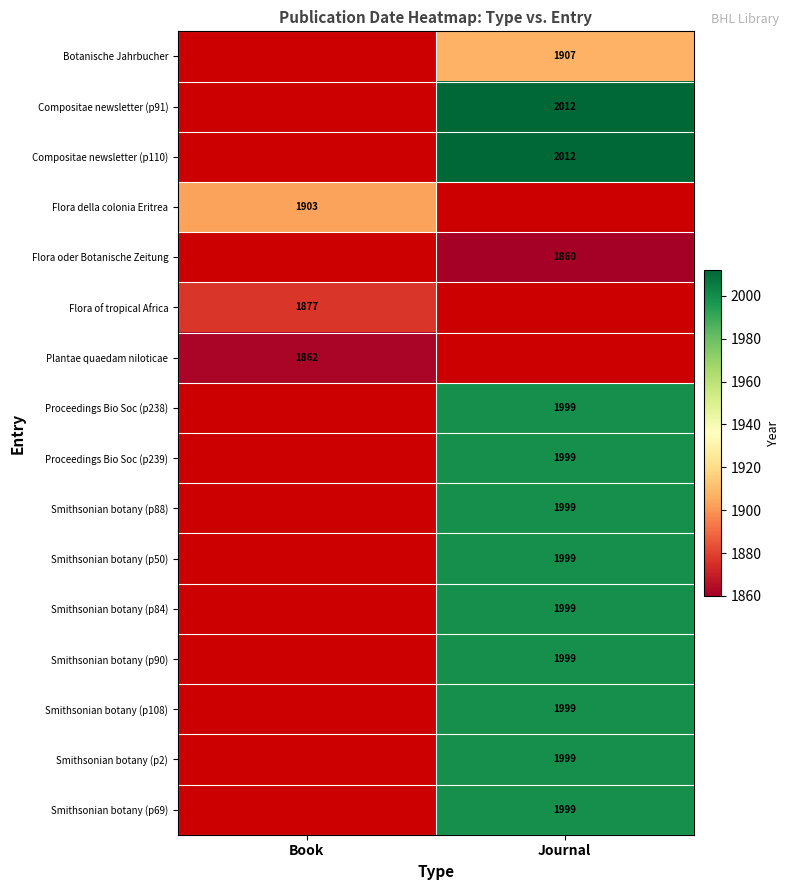

The Plantae quaedam niloticae series shows 2780.4 at Book. True or false?

False